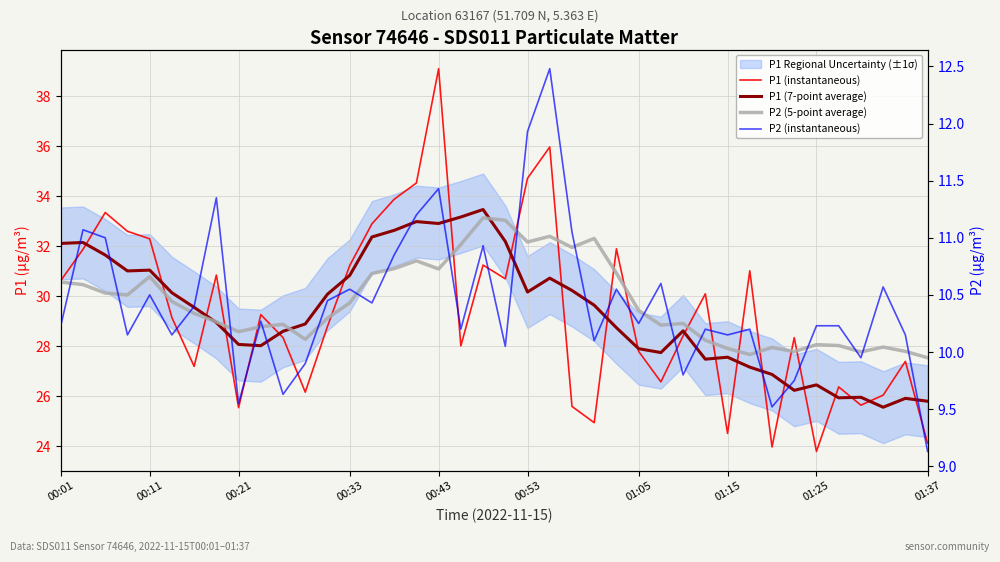

What is the sum of the P2 (5-point average) values at 15 and 01:15?

21.0